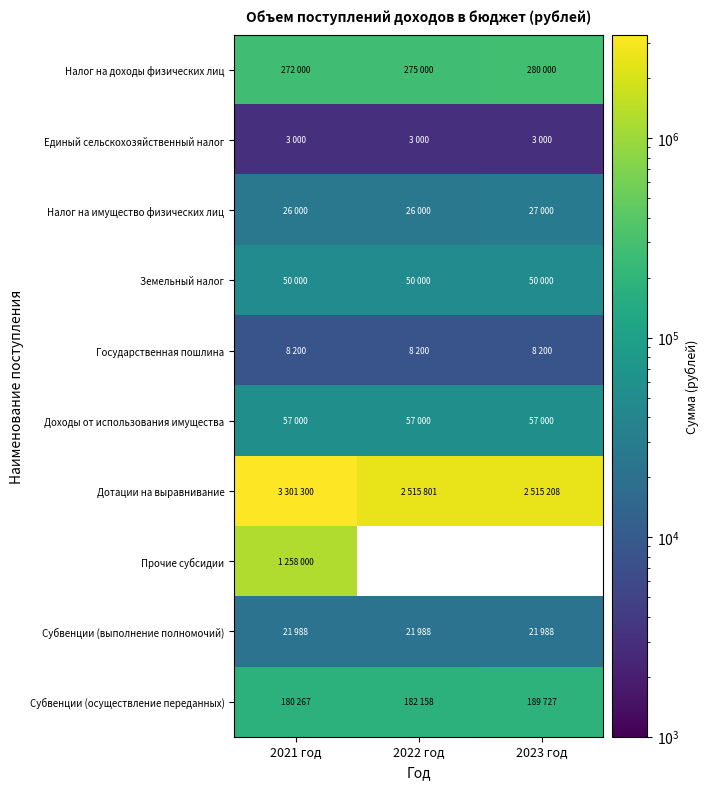

What is the sum of all Субвенции (осуществление переданных) values?

552152.0